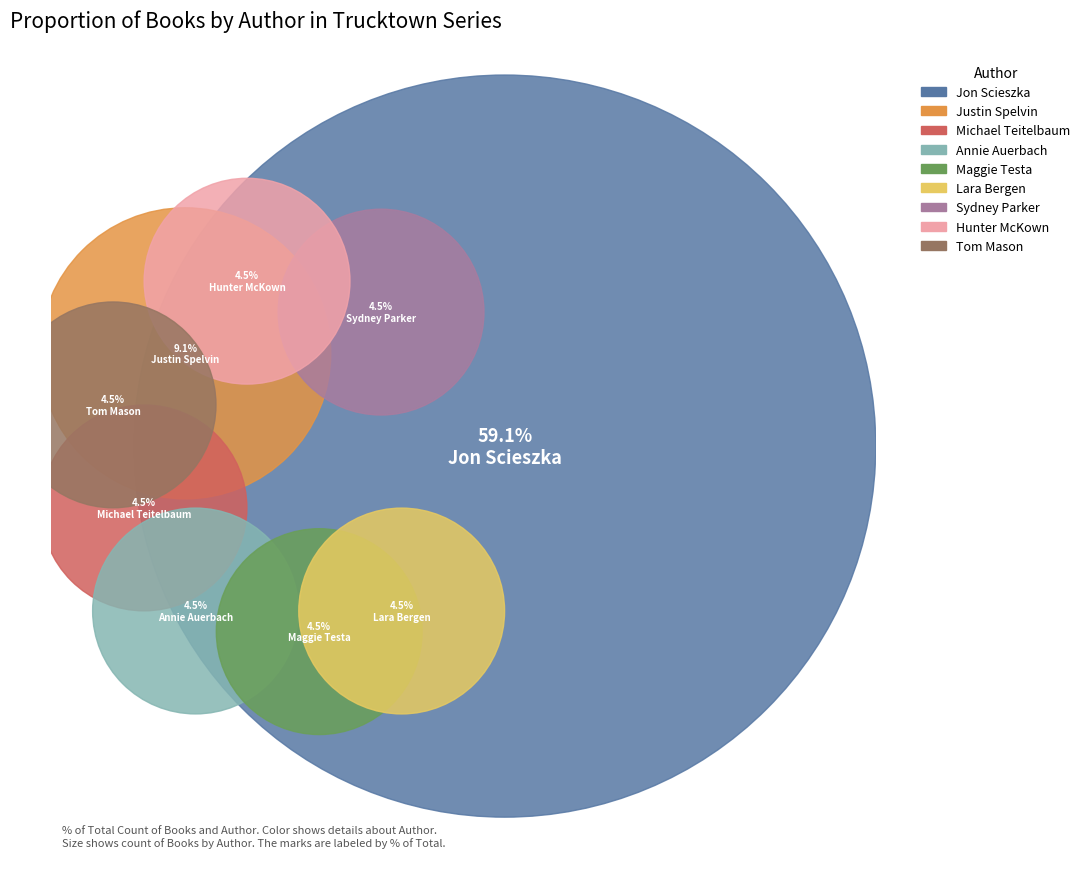

How many segments does this pie chart have?

9